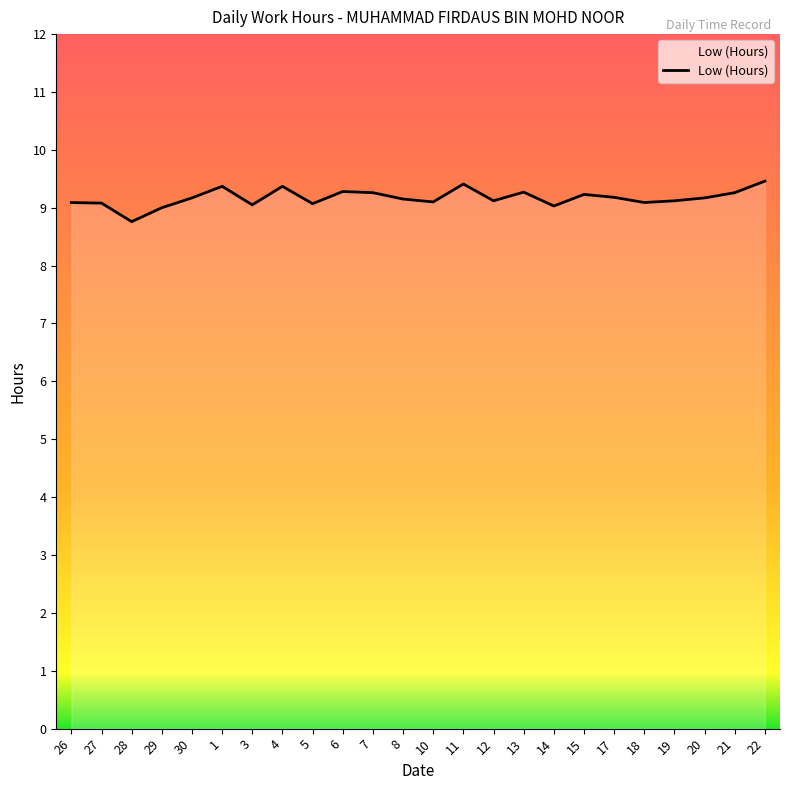

What position from the left is 28?

3